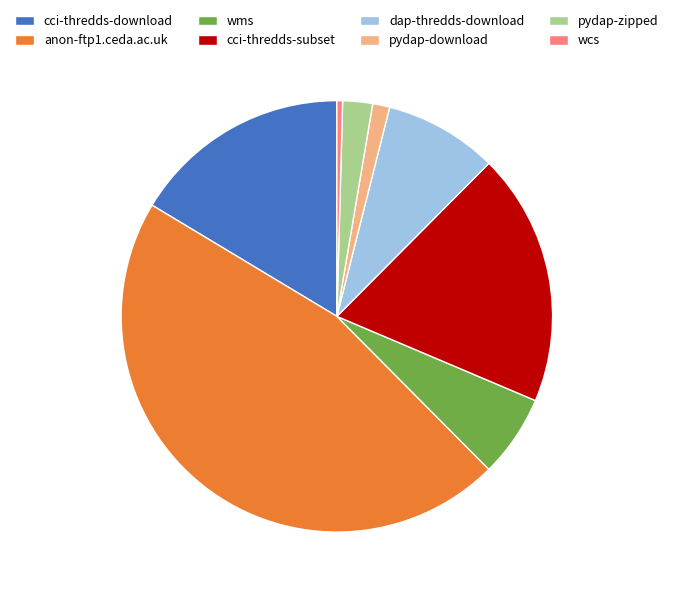

Count the number of slices in the pie.

8